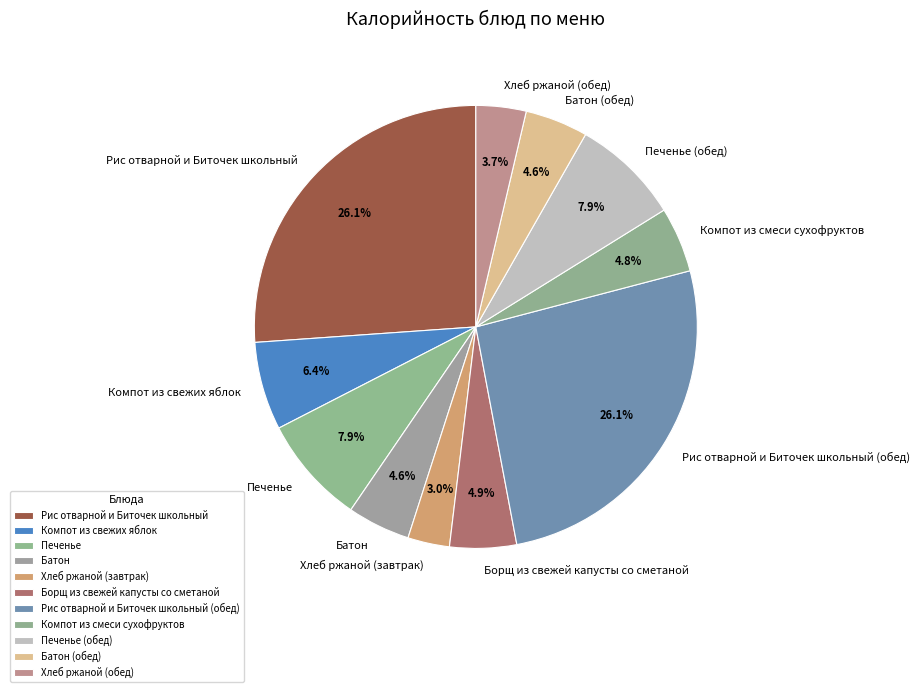

Is there any slice that represents more than half of the pie?

No